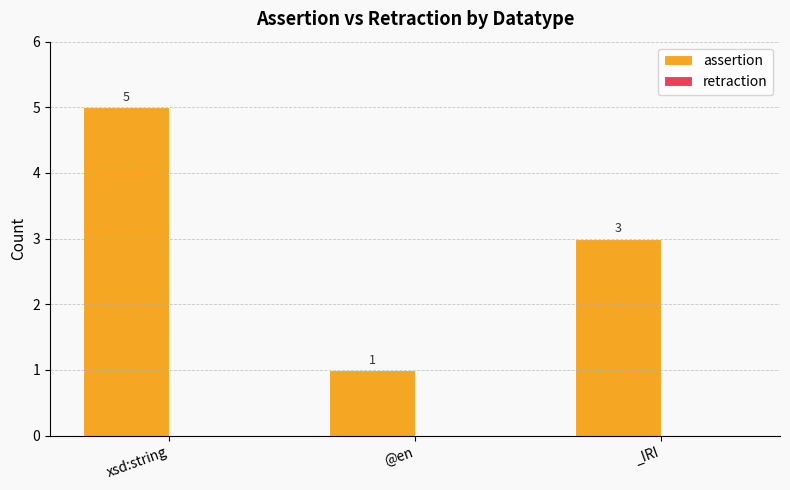

What is the difference between the values at @en and xsd:string?

4